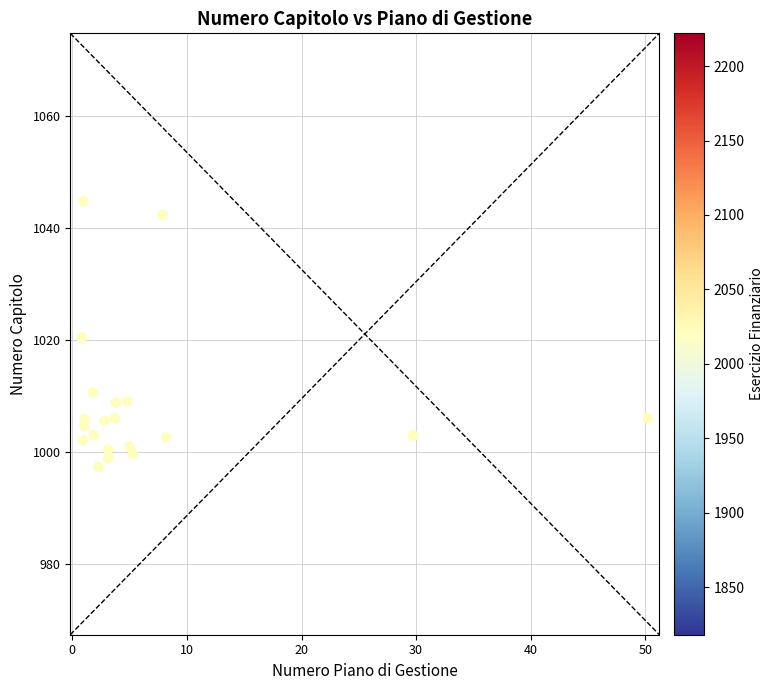

What is the range of X values (max minus min)?

49.4